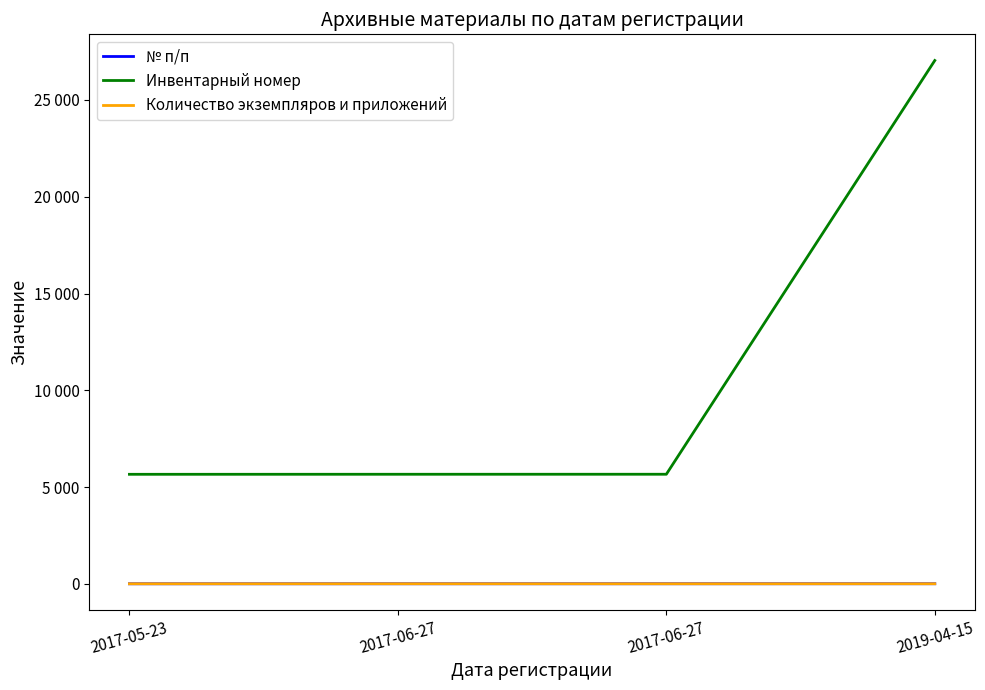

At 2017-06-27, list the series in order from largest to smallest.

Инвентарный номер, № п/п, Количество экземпляров и приложений